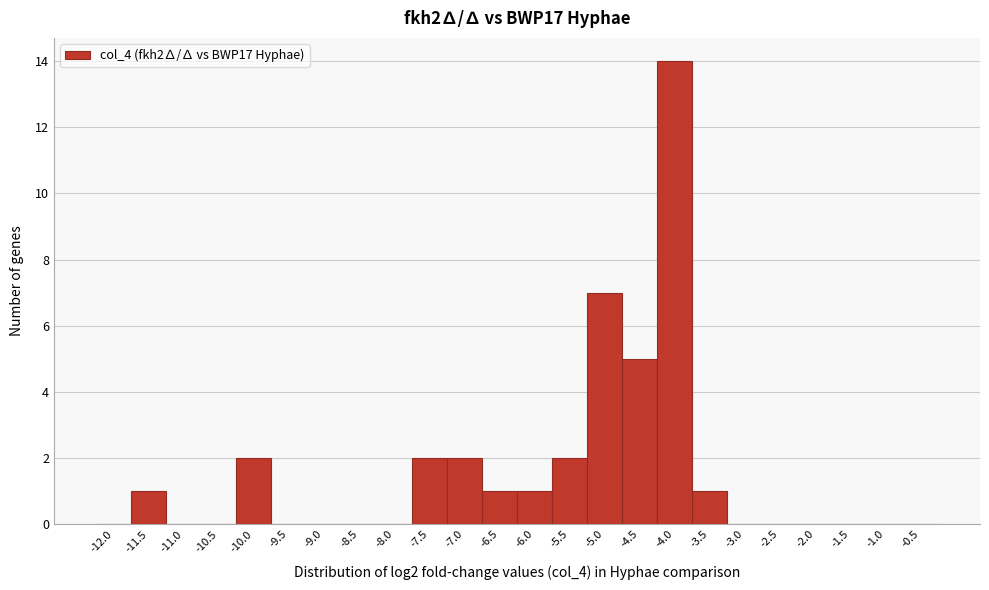

Reading right to left, extract all data points from this chart.

-0.5=0	-1.0=0	-1.5=0	-2.0=0	-2.5=0	-3.0=0	-3.5=1	-4.0=14	-4.5=5	-5.0=7	-5.5=2	-6.0=1	-6.5=1	-7.0=2	-7.5=2	-8.0=0	-8.5=0	-9.0=0	-9.5=0	-10.0=2	-10.5=0	-11.0=0	-11.5=1	-12.0=0